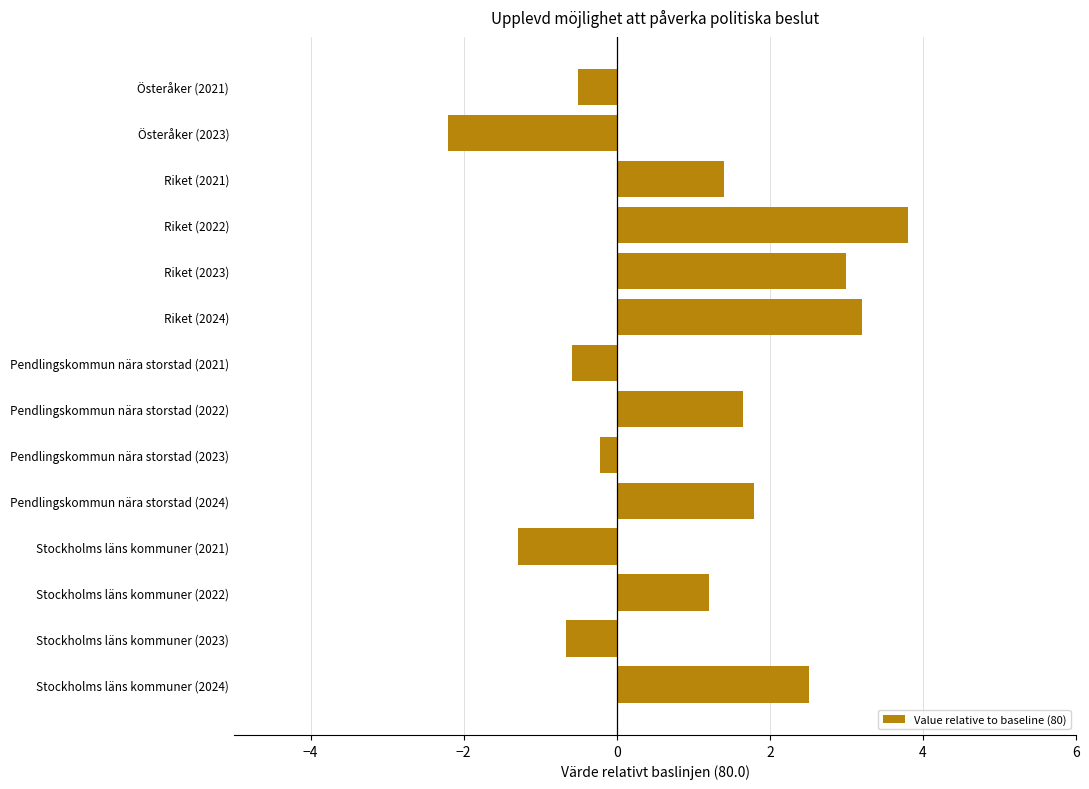

How many bars are there in total?

14